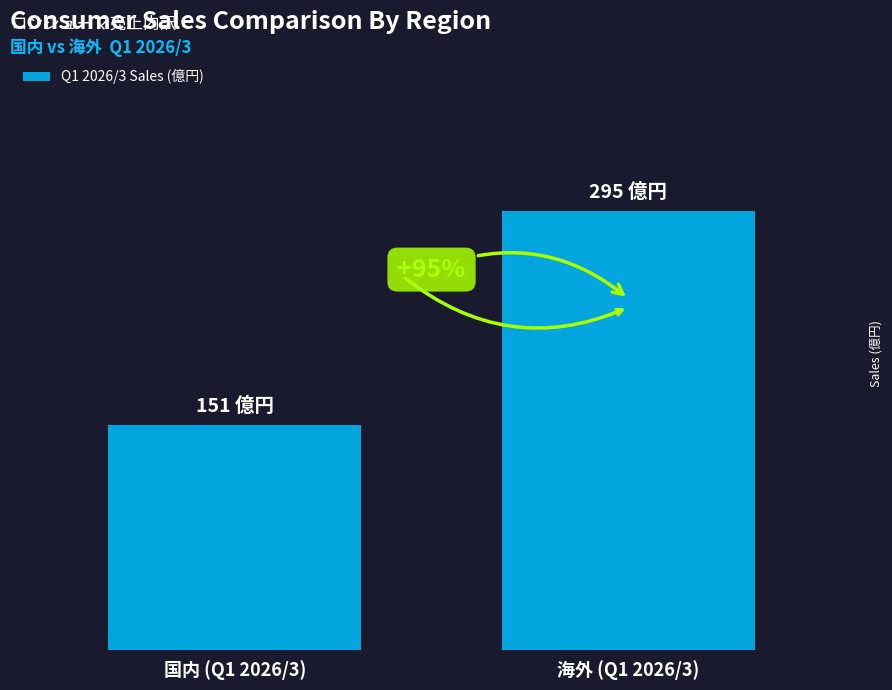

Are the bars horizontal?

No